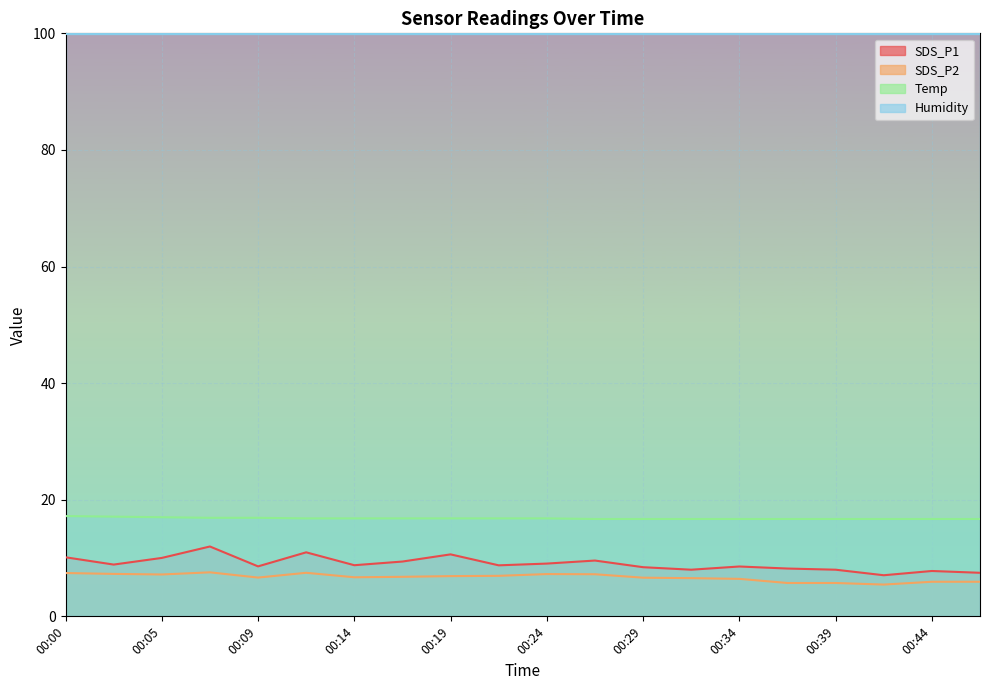

How many data points does each series have?

20